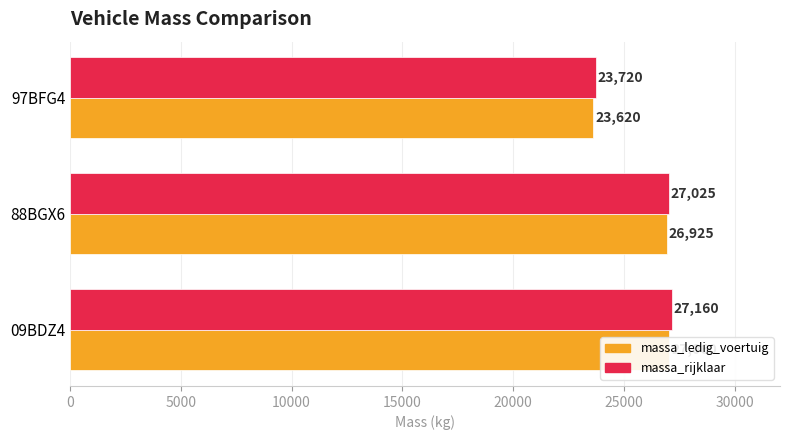

What is the spread (max minus min) of values at 09BDZ4?

100